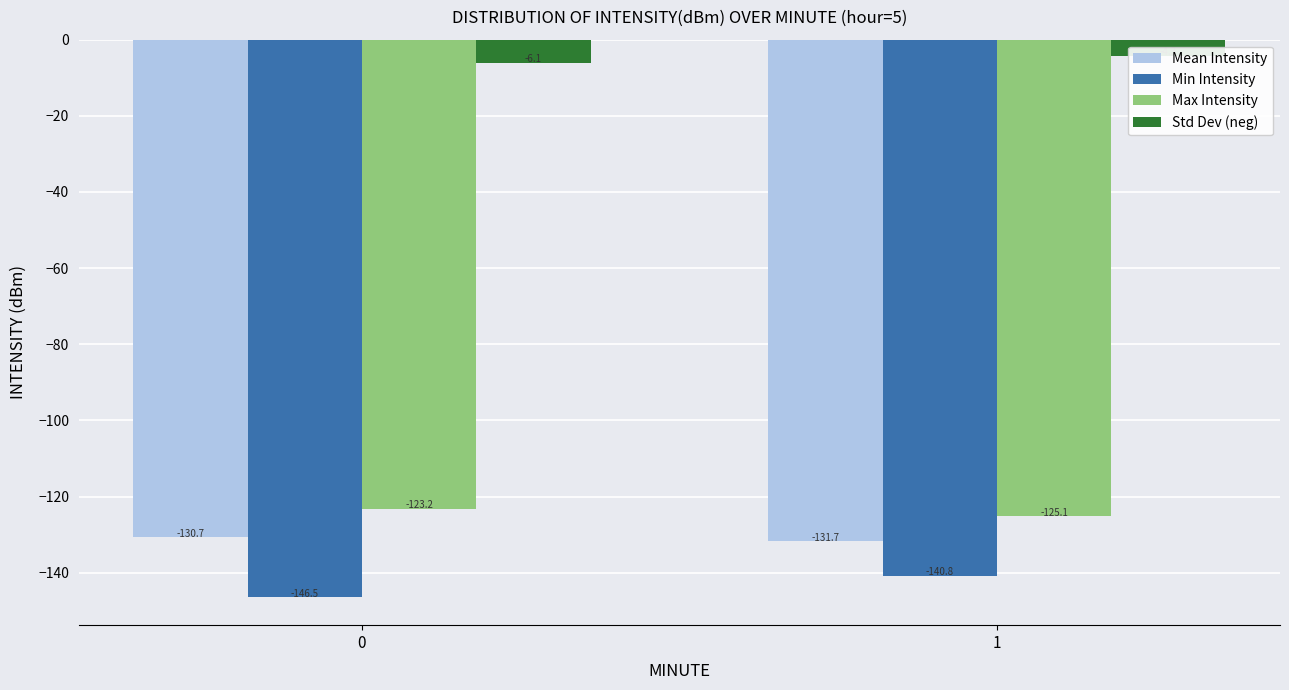

Between 0 and 1, which series saw the biggest shift?

Min Intensity